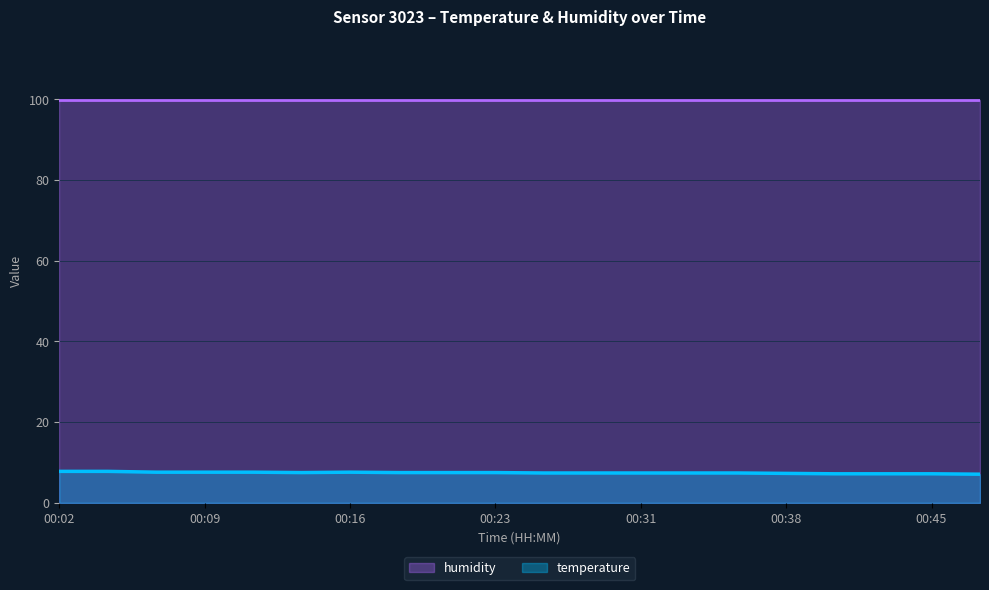

What is the maximum value for temperature?

7.8